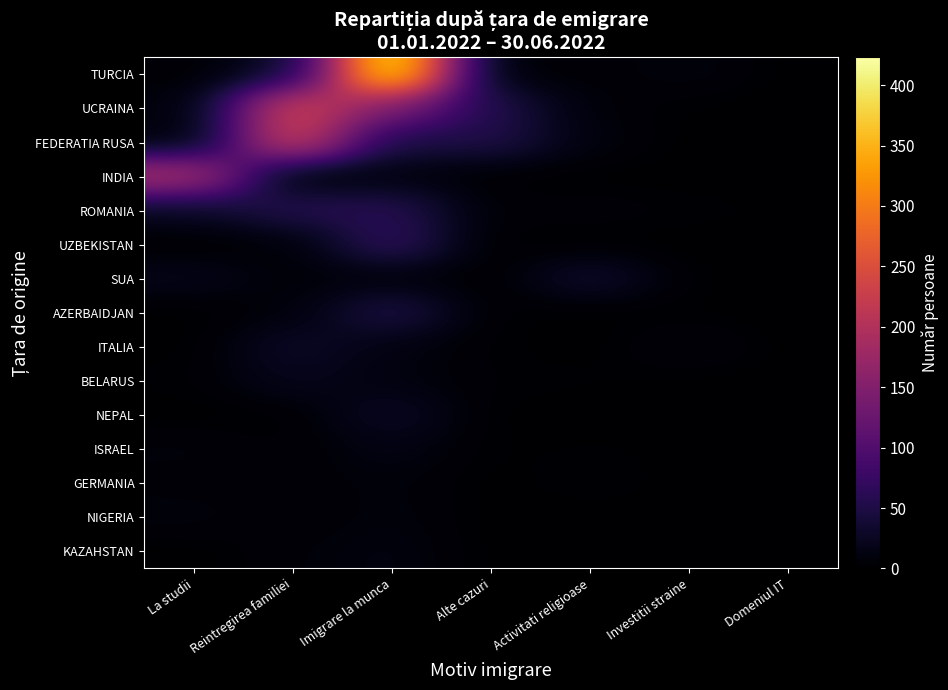

How many data points does each series have?

7